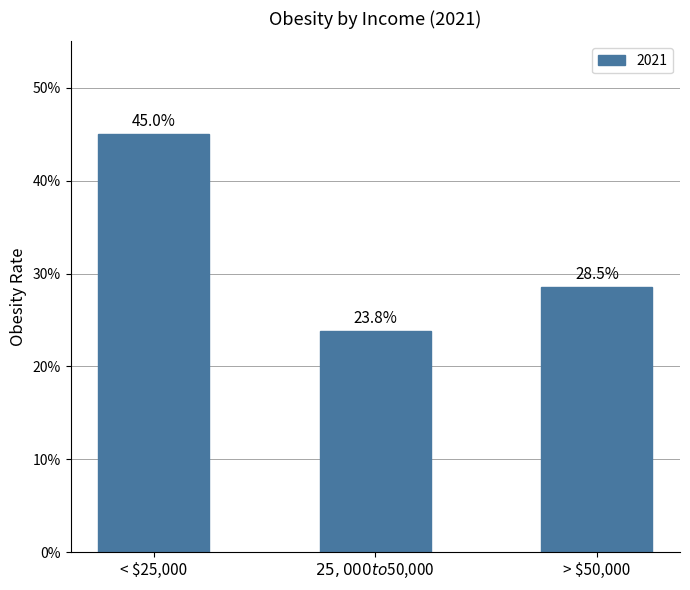

List the labels in order of value, smallest first.

$25,000 to $50,000, > $50,000, < $25,000